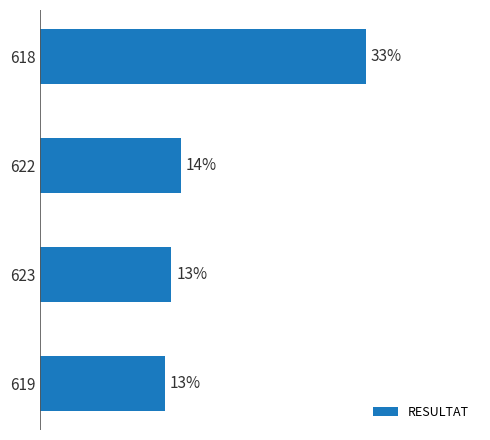

How many bars are there in total?

4